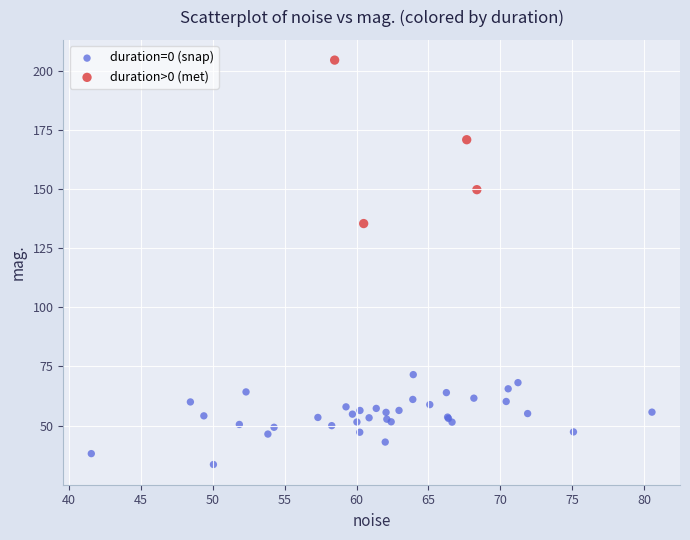

Which series contains the lowest Y value?

duration=0 (snap)